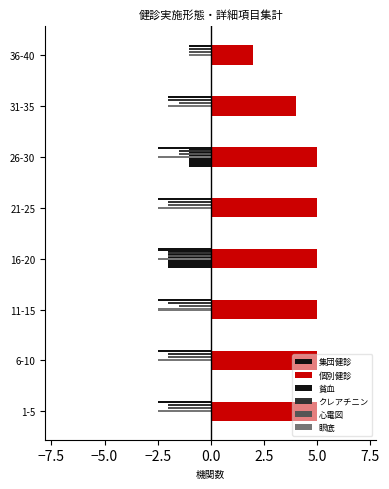

What is the value of the 眼底 bar at the 7th from the left?

-2.0